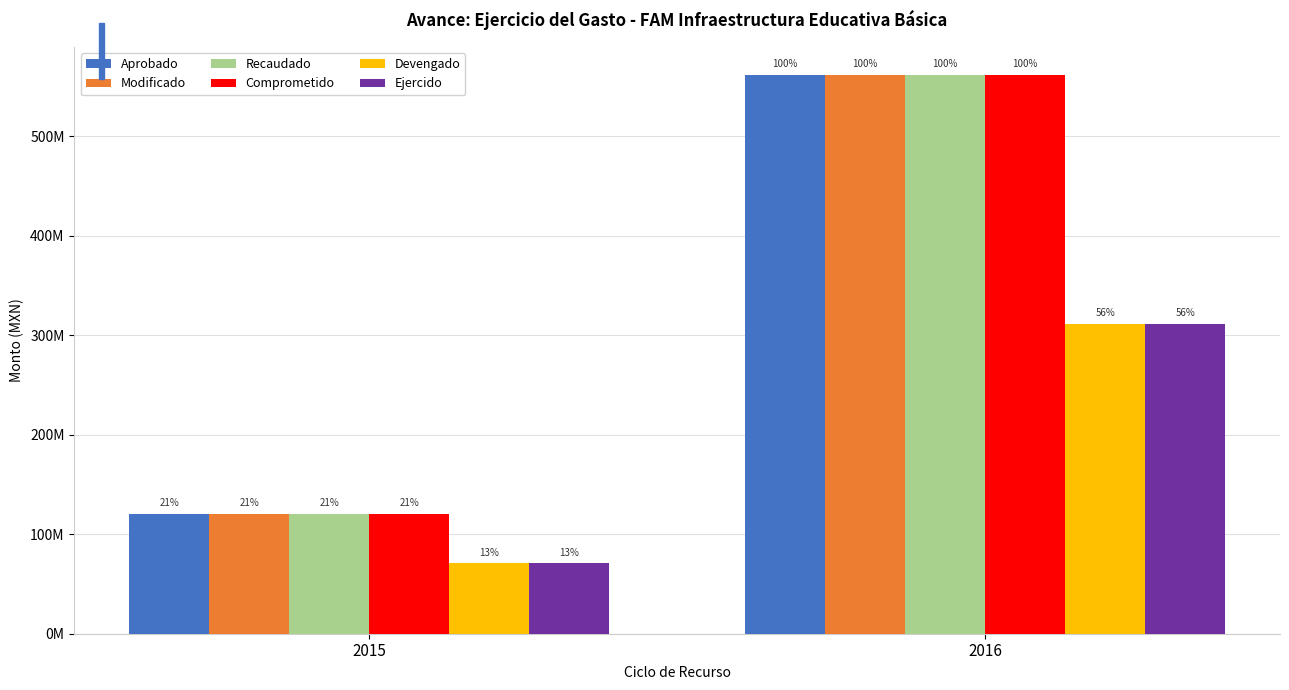

What is the difference between the Modificado values at 2015 and 2016?

441251508.7